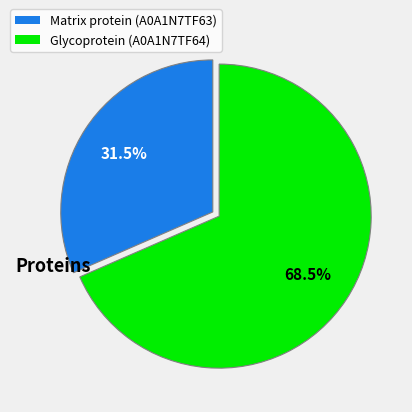

Rank the categories by value from lowest to highest.

Matrix protein (A0A1N7TF63), Glycoprotein (A0A1N7TF64)